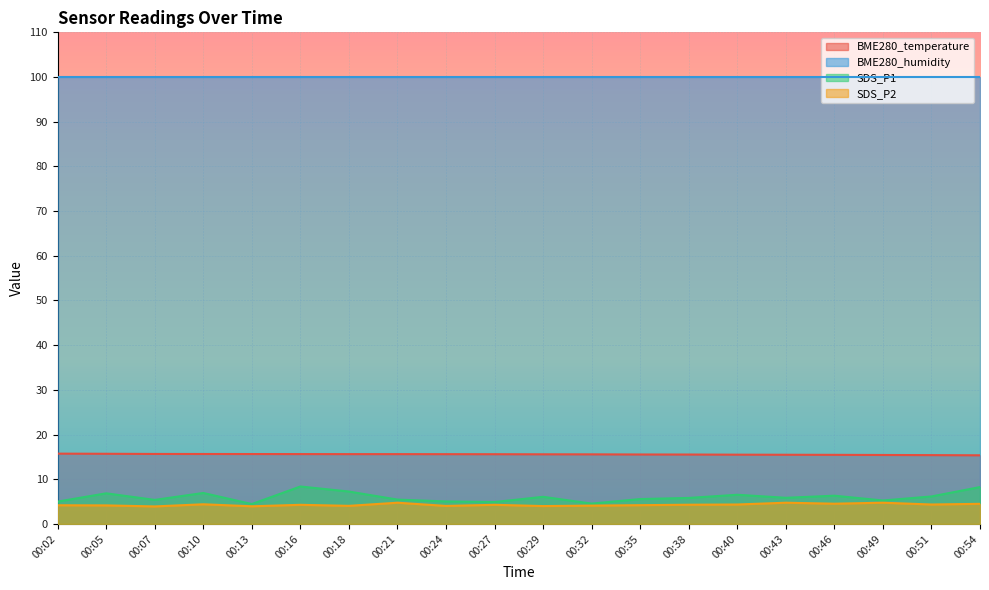

Which series has the largest total across all categories?

BME280_humidity